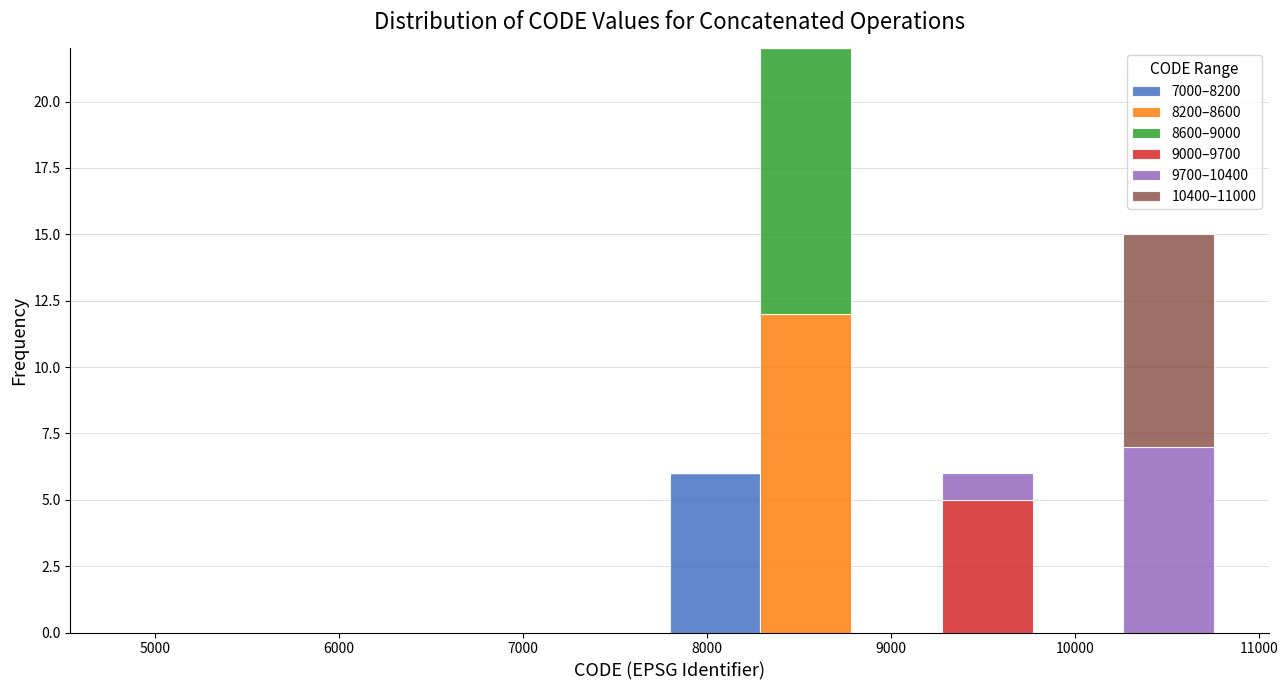

Which range on the x-axis has the tallest stacked bar (by total height)?

8300 to 8800